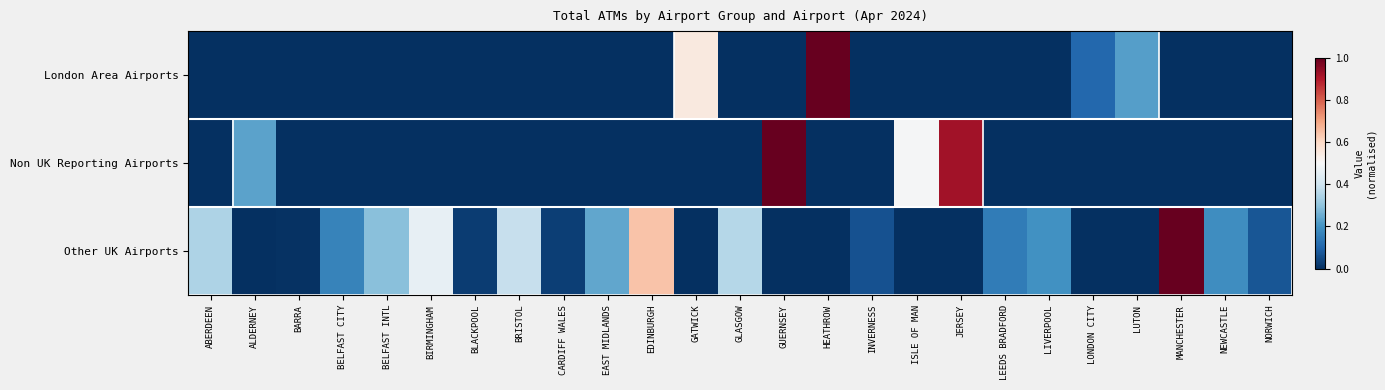

What is the spread (max minus min) of values at BRISTOL?

0.4